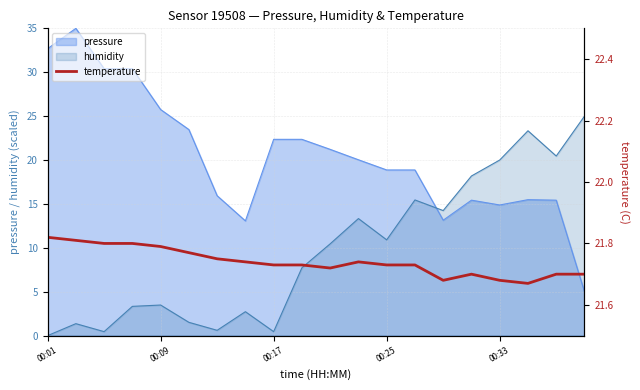

Where is the first local minimum?

10